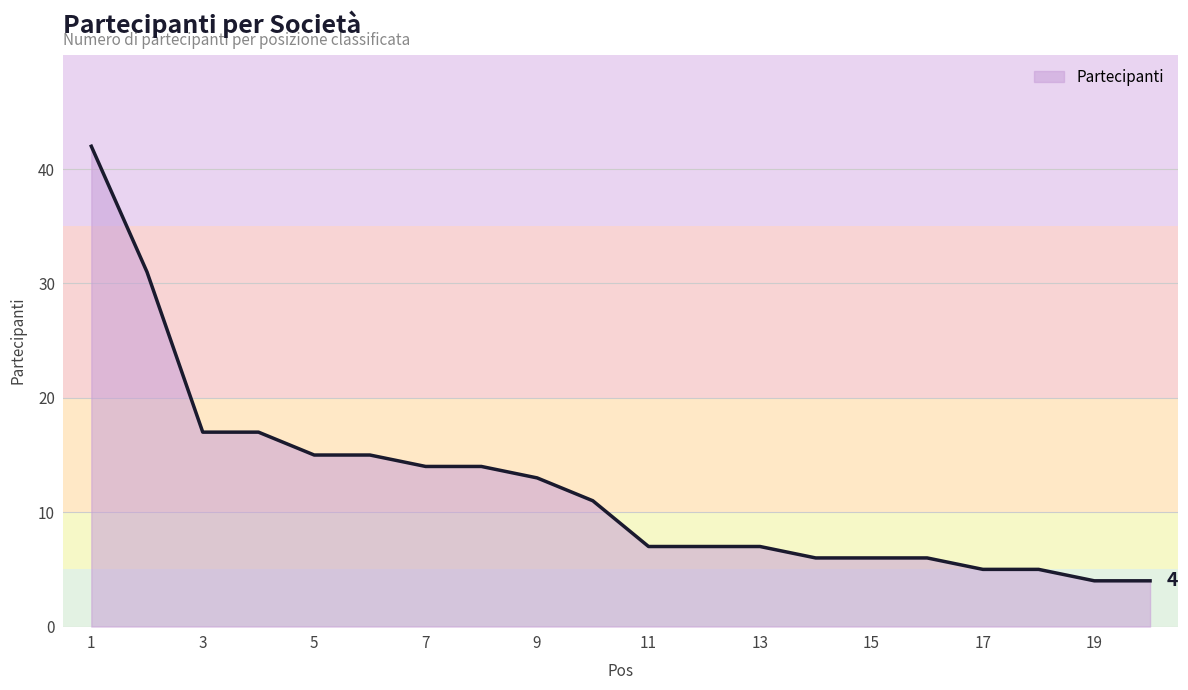

What is the greatest value displayed?

42